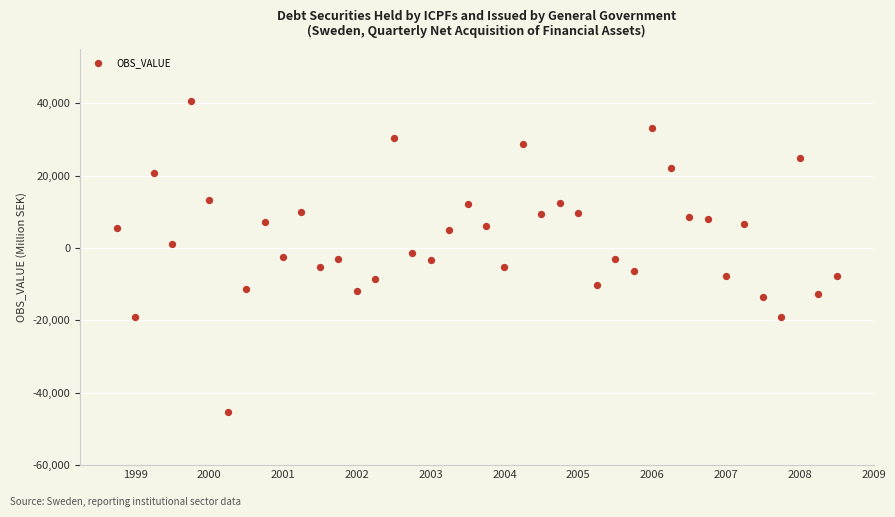

What is the range of Y values (max minus min)?

86091